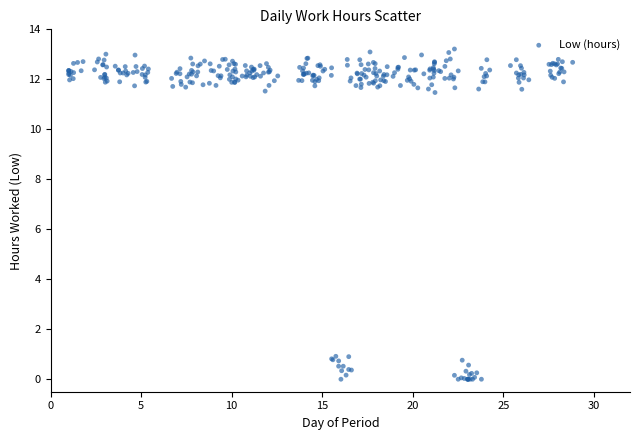

What is the range of X values (max minus min)?

27.8